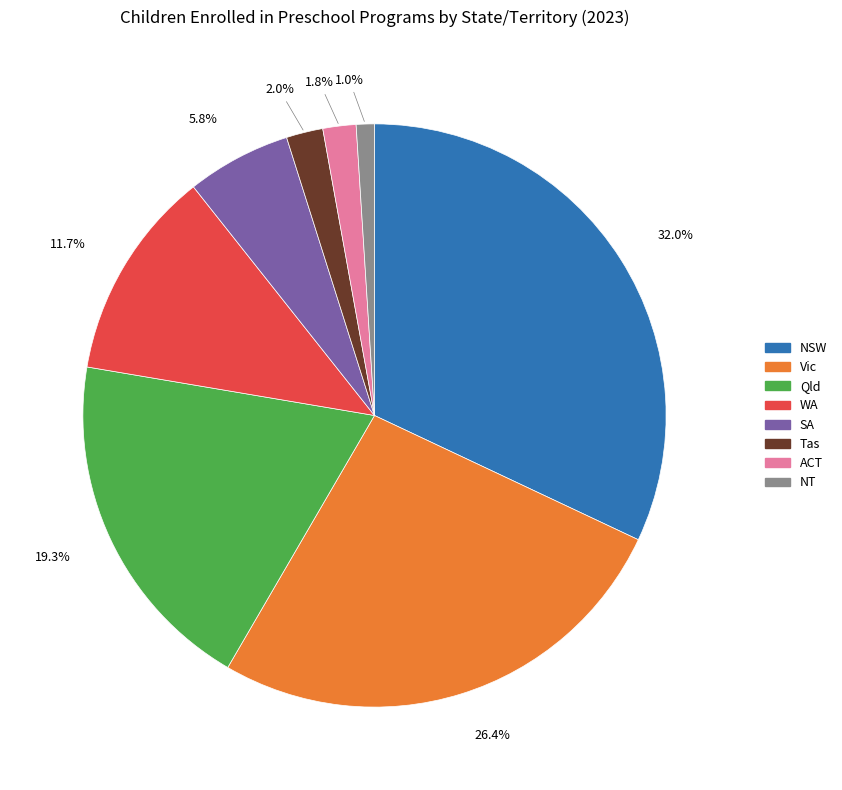

Is the sum of Vic and NSW greater than half?

Yes